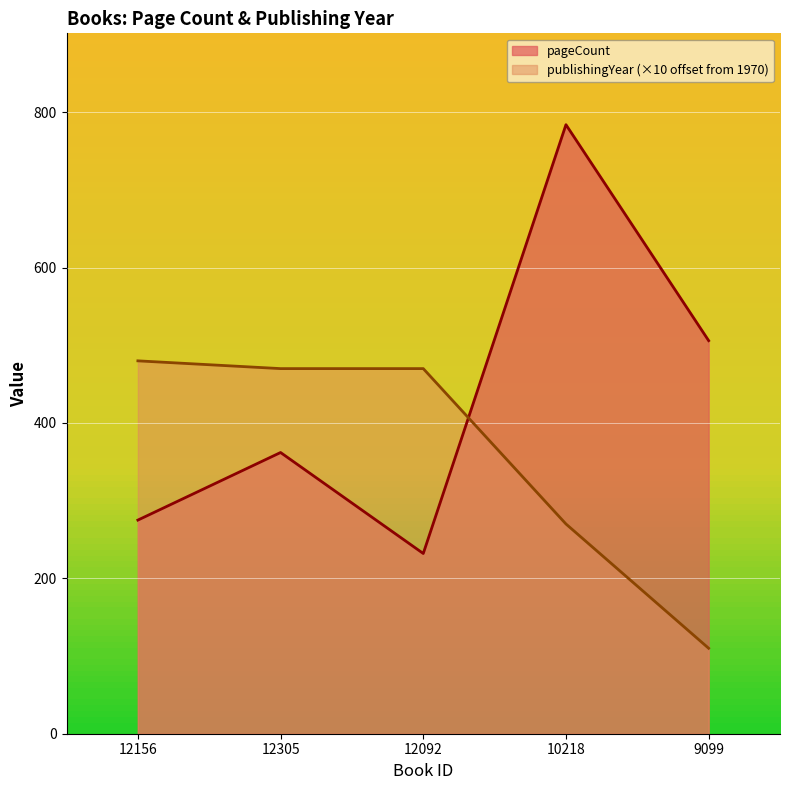

Between 12092 and 10218, which series saw the biggest shift?

pageCount